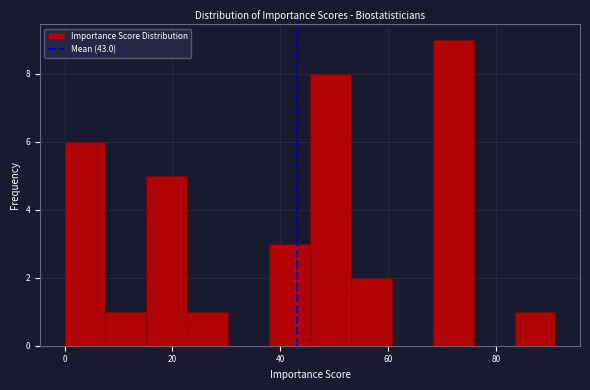

Around what value on the x-axis is the tallest bar? Give the approximate position of its centre, as read against the axis.

72